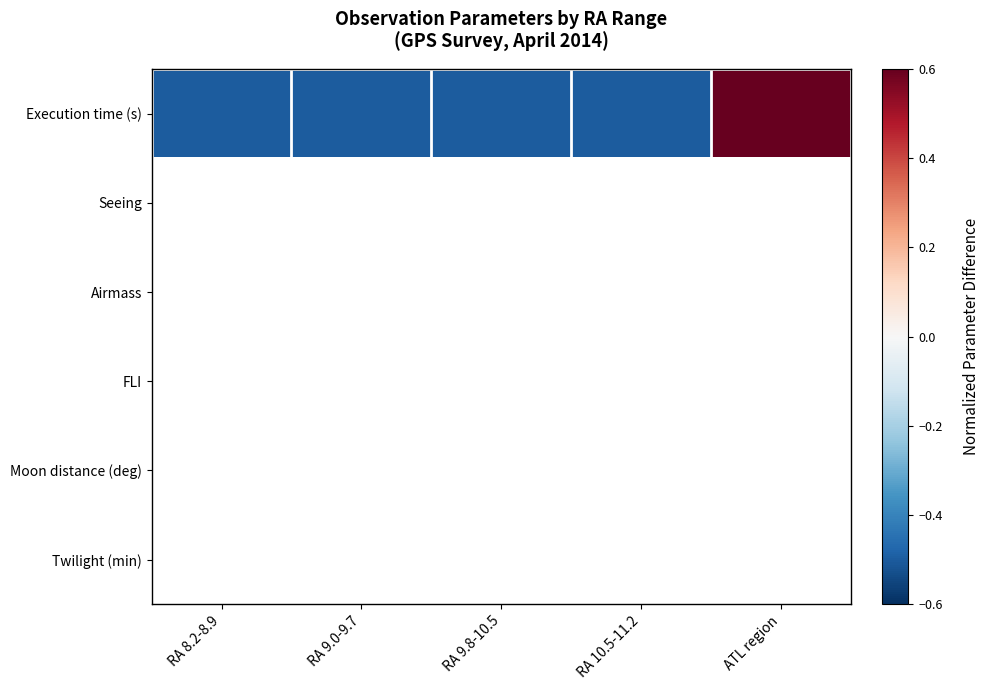

Reading right to left, transcribe all the data shown in this chart.

Execution time (s): ATL region=2.0	RA 10.5-11.2=-0.5	RA 9.8-10.5=-0.5	RA 9.0-9.7=-0.5	RA 8.2-8.9=-0.5
Seeing: ATL region=0.0	RA 10.5-11.2=0.0	RA 9.8-10.5=0.0	RA 9.0-9.7=0.0	RA 8.2-8.9=0.0
Airmass: ATL region=0.0	RA 10.5-11.2=0.0	RA 9.8-10.5=0.0	RA 9.0-9.7=0.0	RA 8.2-8.9=0.0
FLI: ATL region=0.0	RA 10.5-11.2=0.0	RA 9.8-10.5=0.0	RA 9.0-9.7=0.0	RA 8.2-8.9=0.0
Moon distance (deg): ATL region=0.0	RA 10.5-11.2=0.0	RA 9.8-10.5=0.0	RA 9.0-9.7=0.0	RA 8.2-8.9=0.0
Twilight (min): ATL region=0.0	RA 10.5-11.2=0.0	RA 9.8-10.5=0.0	RA 9.0-9.7=0.0	RA 8.2-8.9=0.0